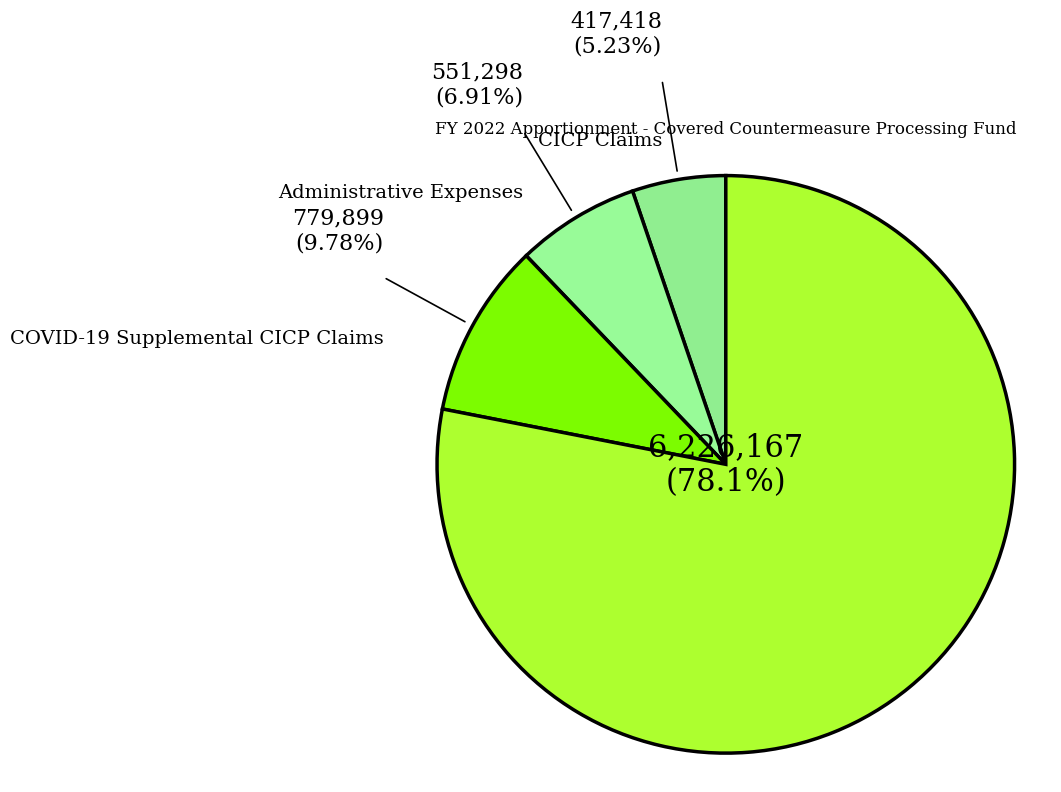

Count the number of slices in the pie.

4